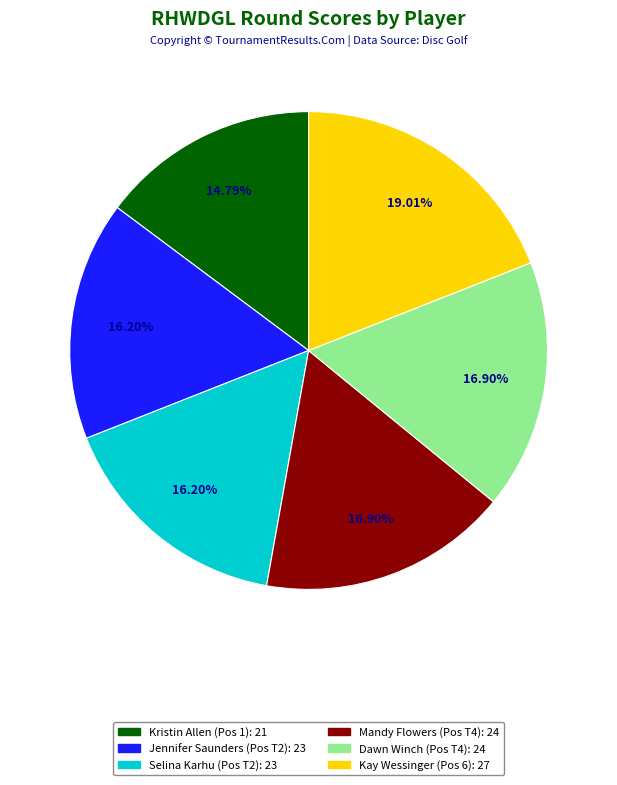

Does any single category account for the majority?

No